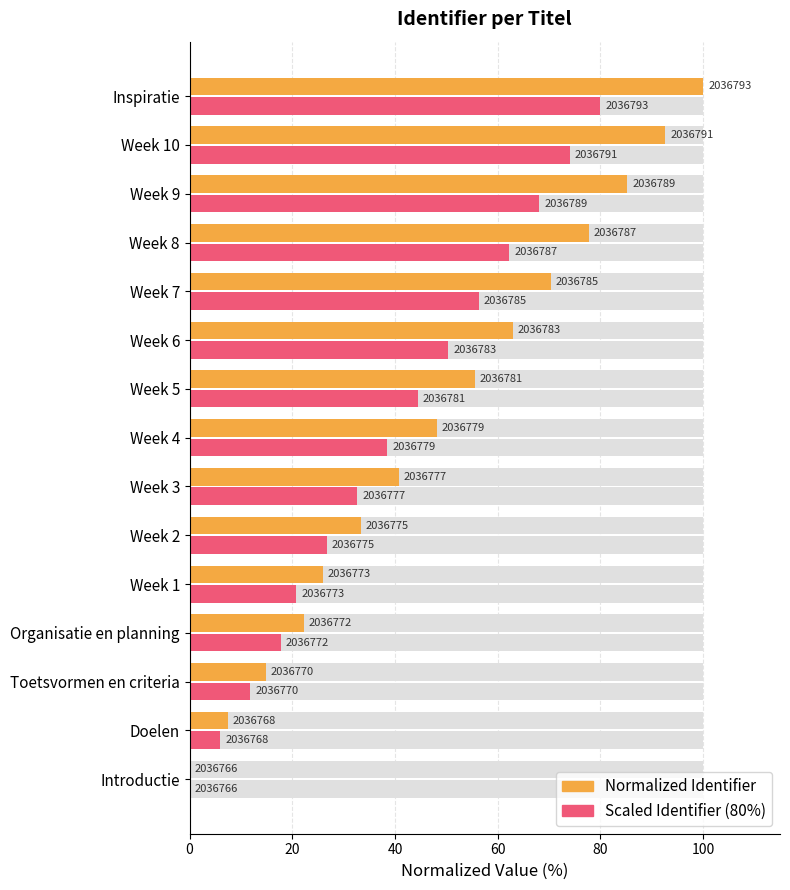

What is the sum of all Scaled Identifier (80%) values?

589.6